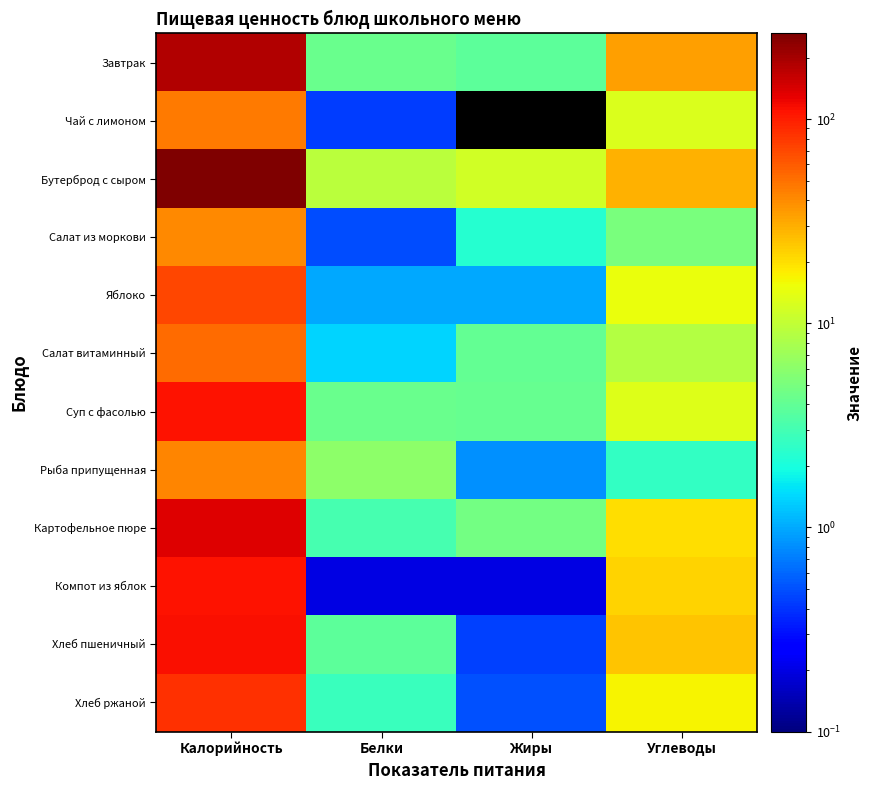

At which category is the sum across all series the highest?

Калорийность